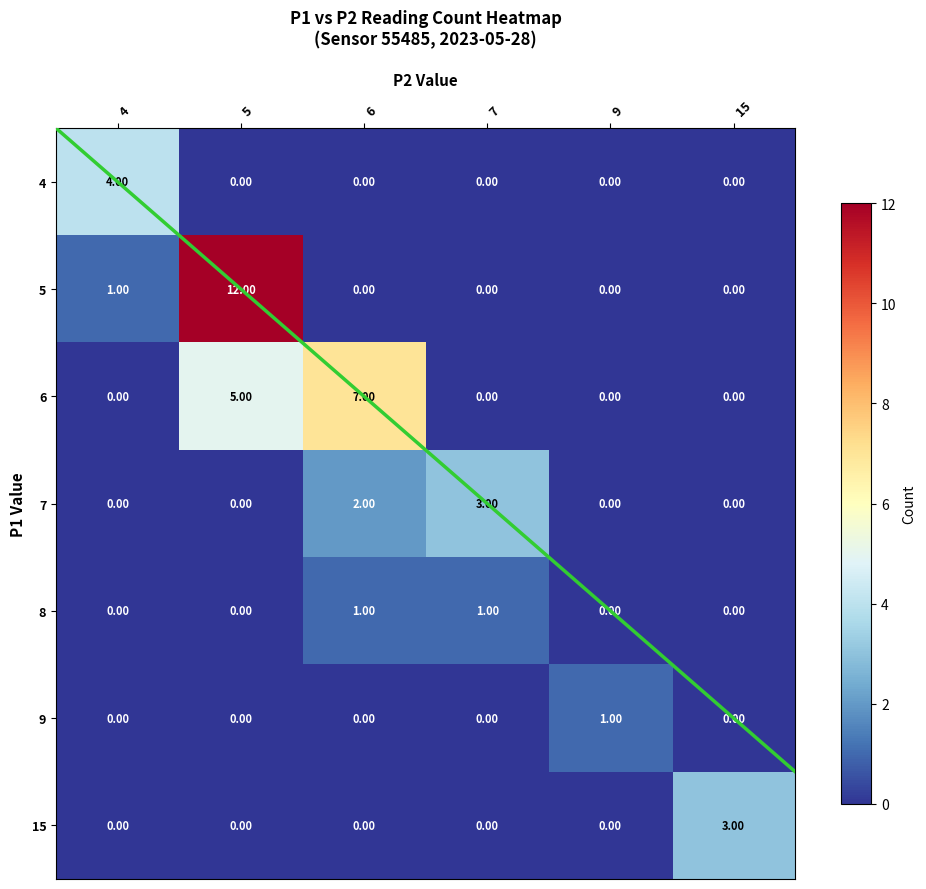

What value does the 4 series have at 4?

4